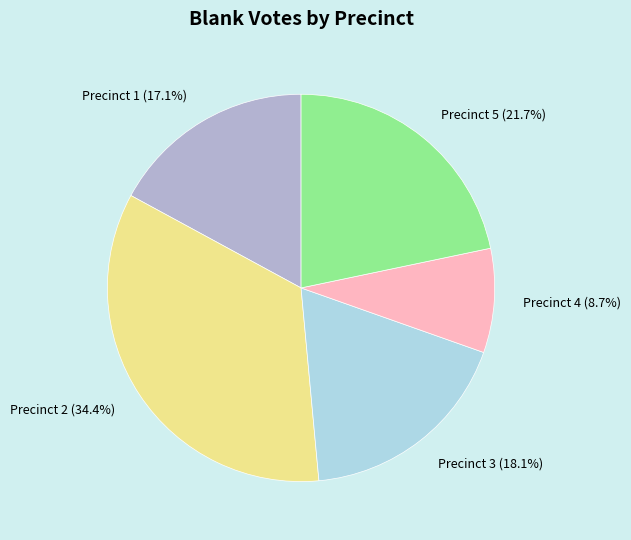

Count the number of slices in the pie.

5